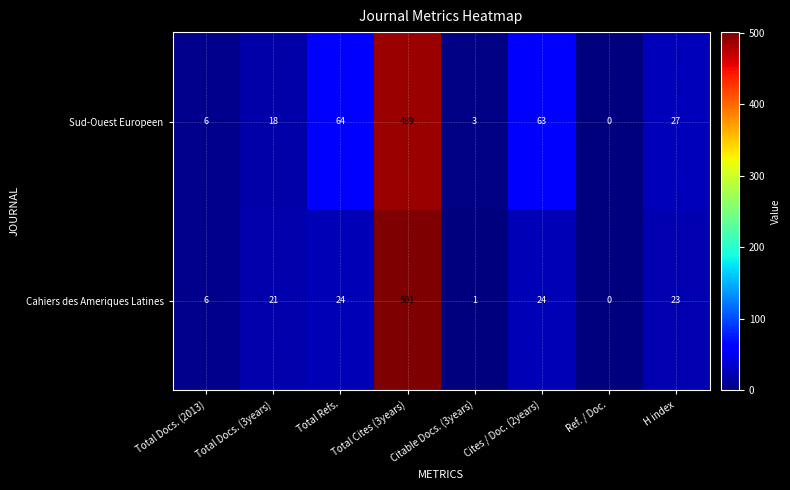

Is the value of Cahiers des Ameriques Latines at Cites / Doc. (2years) greater than the value of Sud-Ouest Europeen at Total Cites (3years)?

No